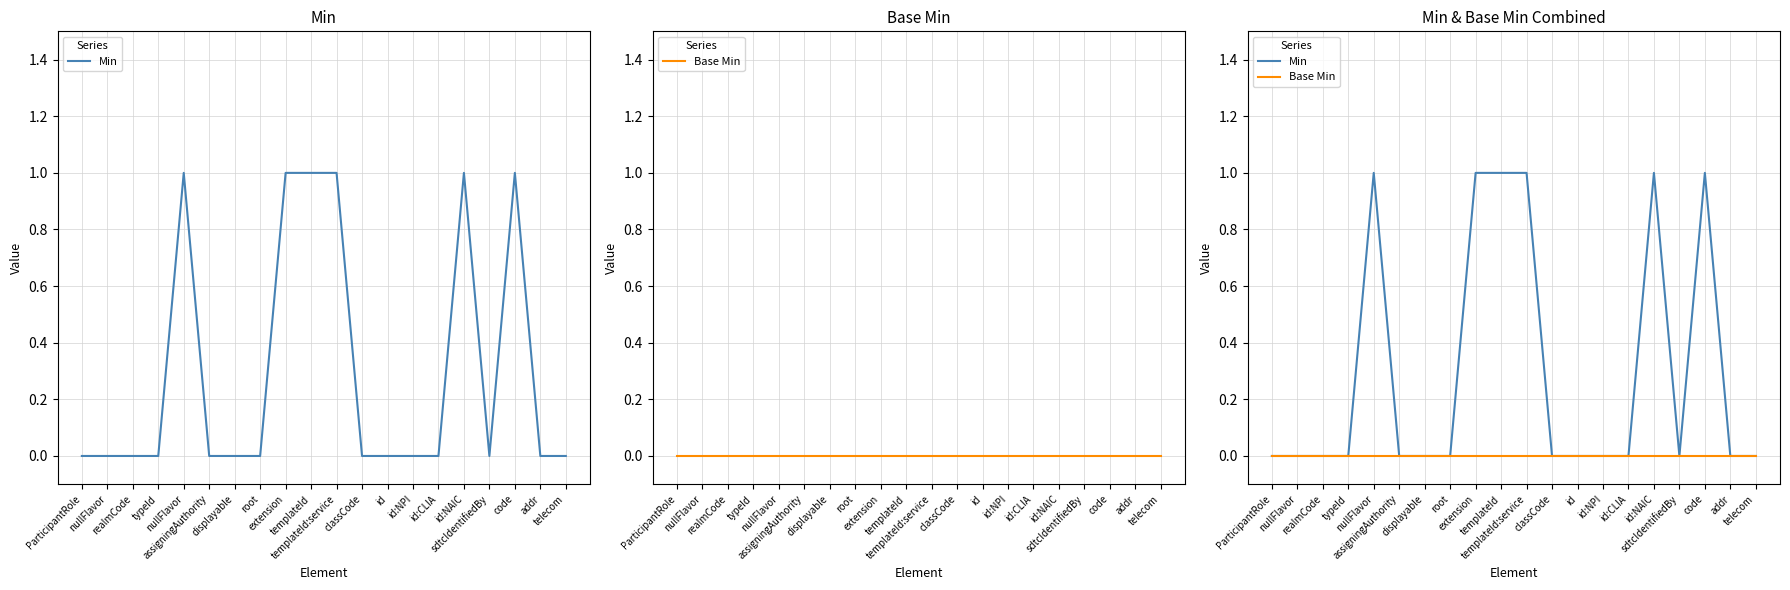

Which series has the largest total across all categories?

Min